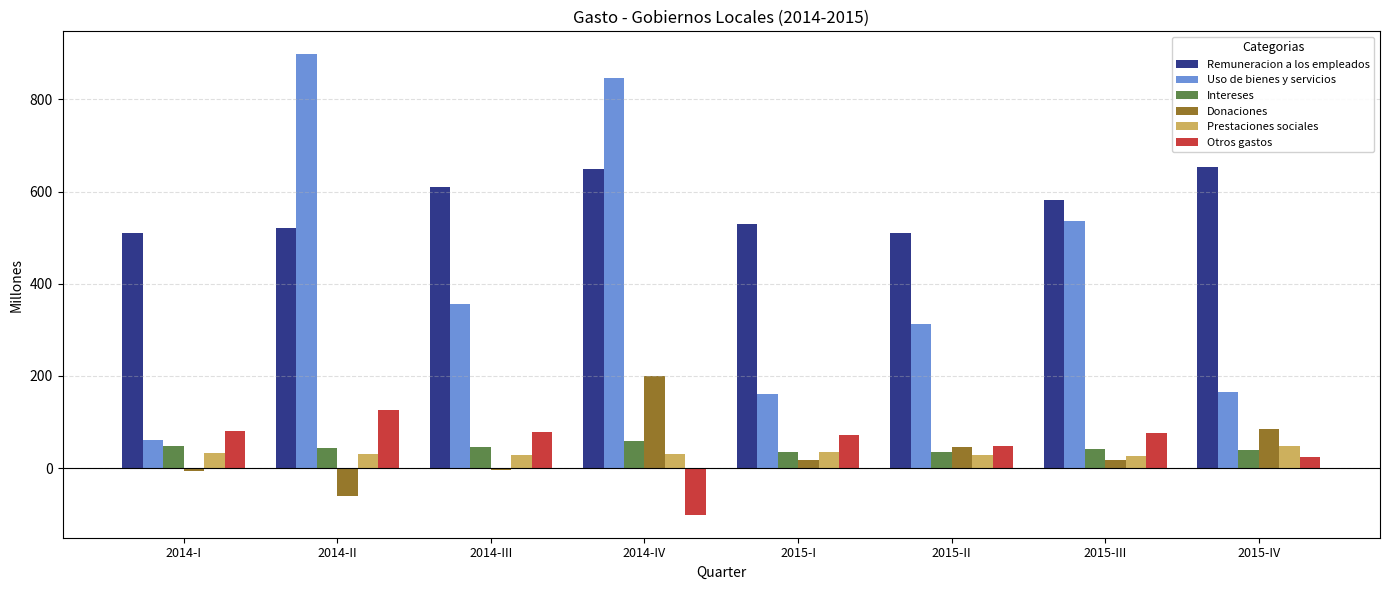

Which series has the largest total across all categories?

Remuneracion a los empleados